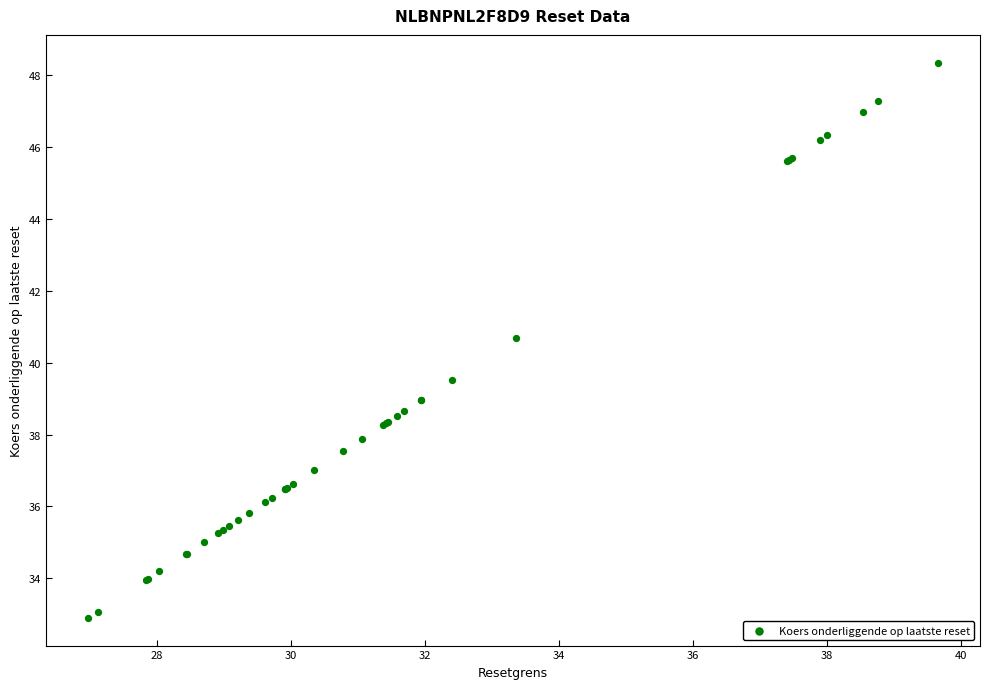

What Y value in the scatter plot is closest to 40?

39.5